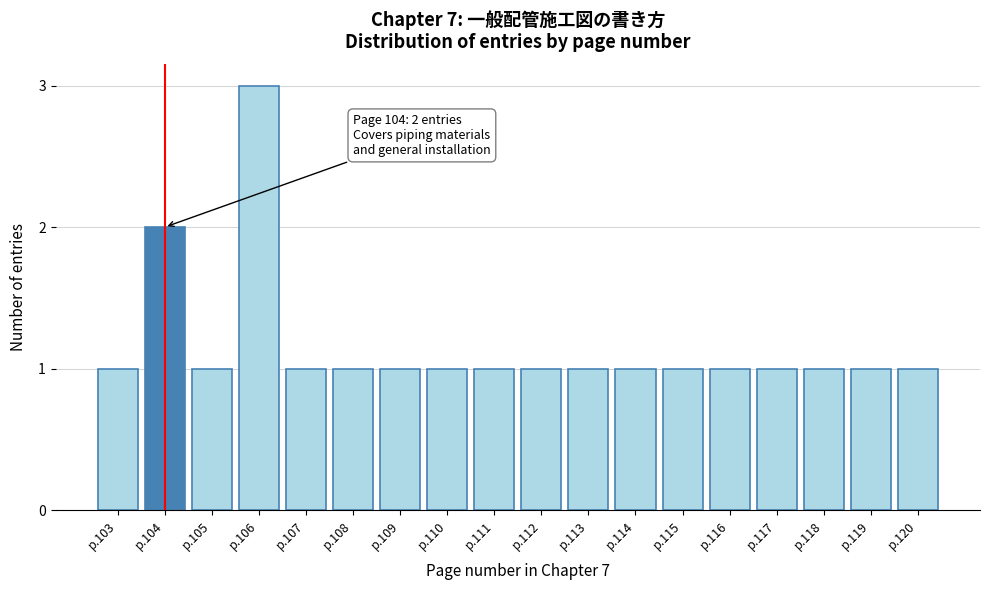

Reading left to right, list all the values displayed in this chart.

p.103=1	p.104=2	p.105=1	p.106=3	p.107=1	p.108=1	p.109=1	p.110=1	p.111=1	p.112=1	p.113=1	p.114=1	p.115=1	p.116=1	p.117=1	p.118=1	p.119=1	p.120=1